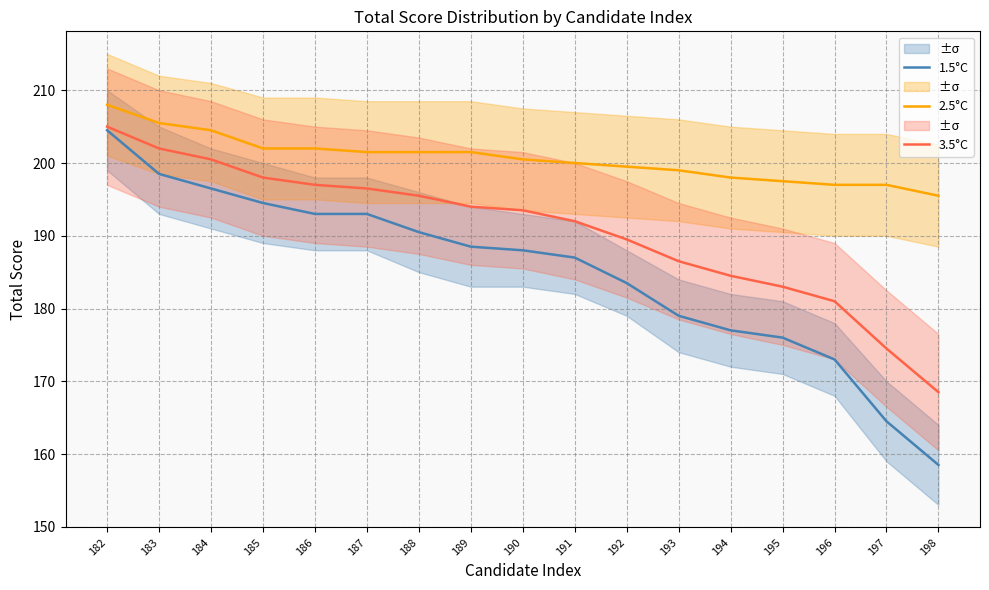

Which has a higher value, 182 or 188?

182